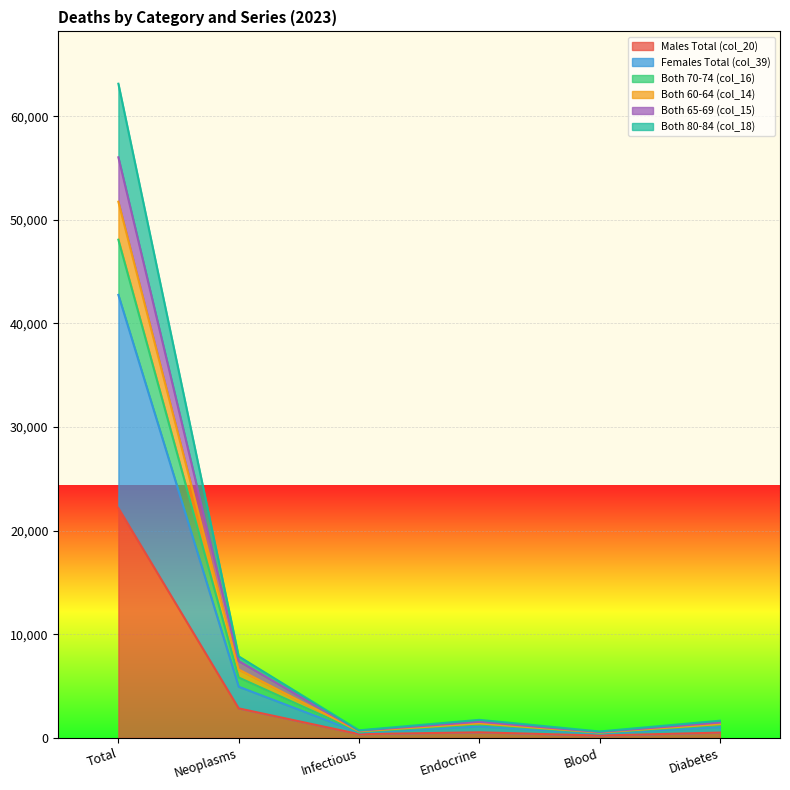

At which category is the sum across all series the highest?

Total